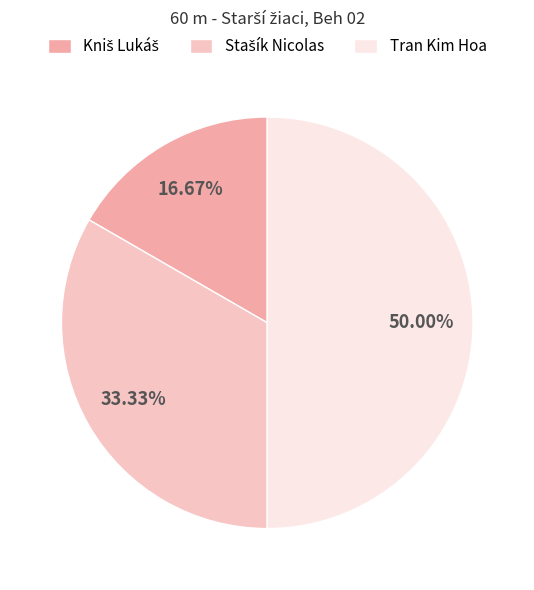

How many slices are in this pie chart?

3